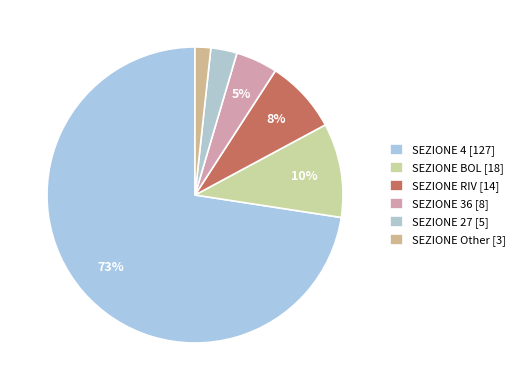

Rank the categories by value from highest to lowest.

4, BOL, RIV, 36, 27, Other